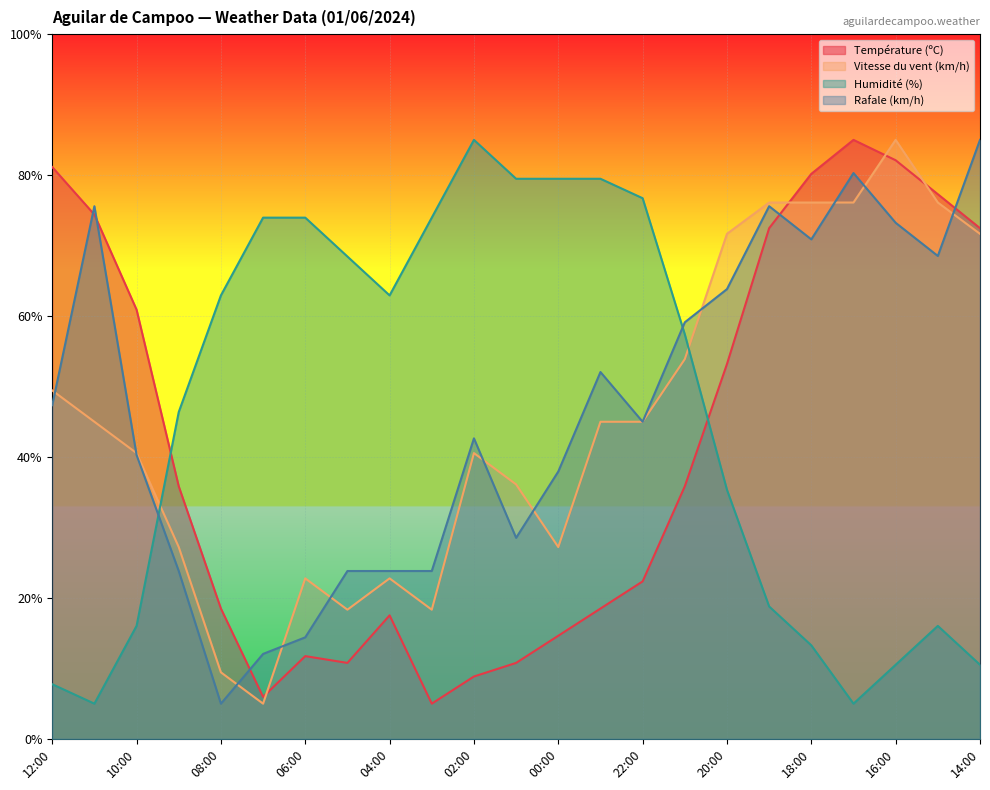

Is the value of Vitesse du vent (km/h) at 16:00 greater than the value of Humidité (%) at 00:00?

Yes